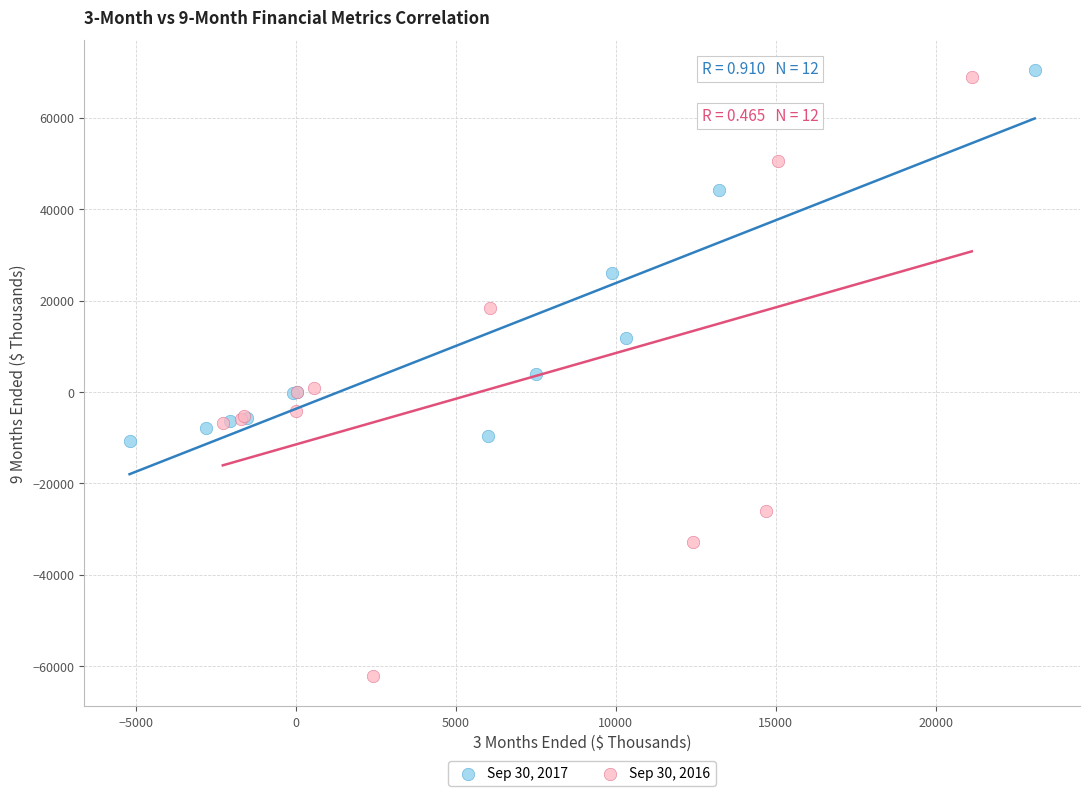

Which series has the largest Y range (max minus min)?

Sep 30, 2016